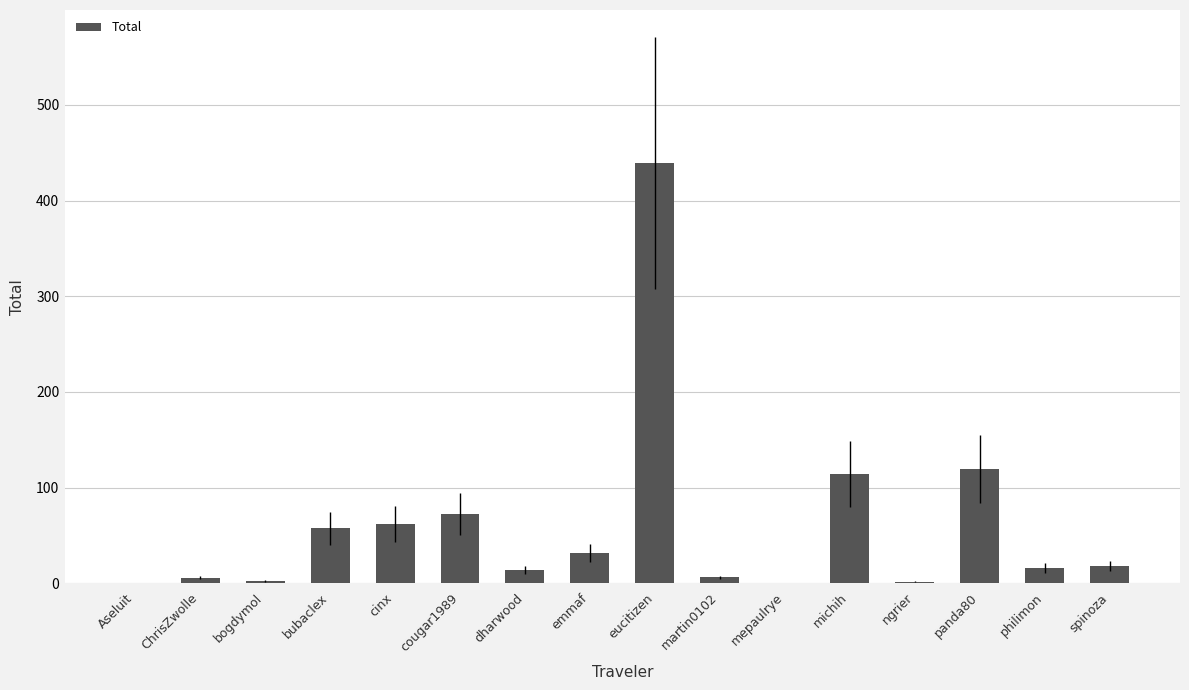

Where is the data nearest to the value 219?

panda80